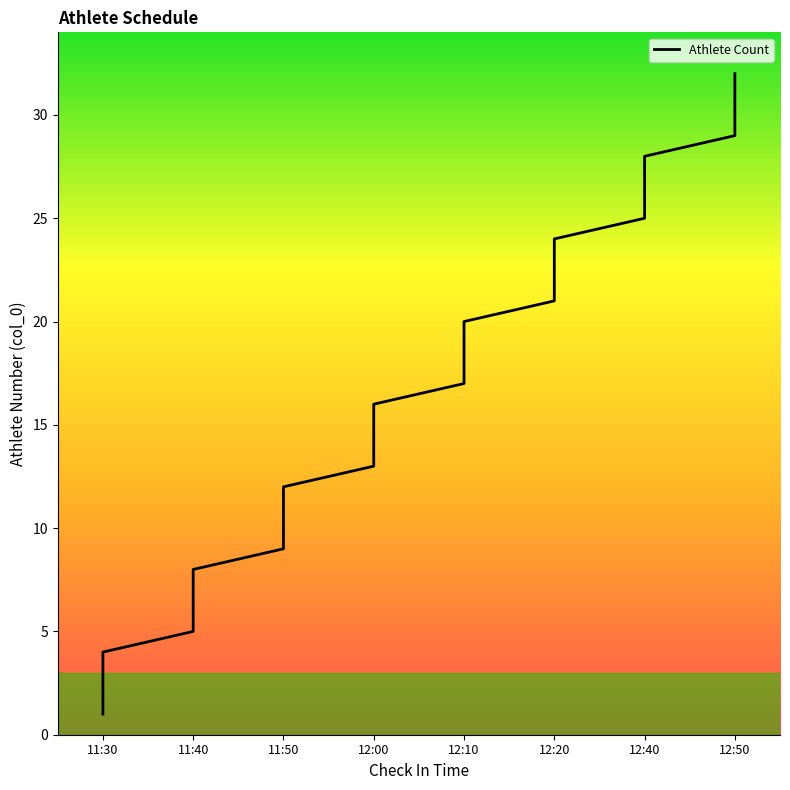

At which label does the data first exceed 17?

12:10